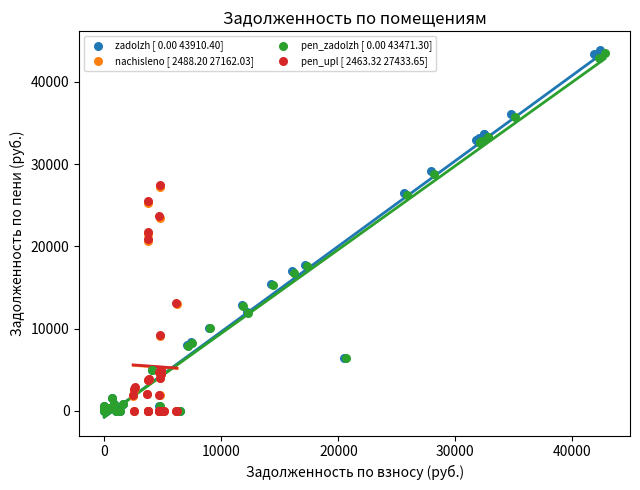

What are all the series names shown in the legend?

zadolzh [ 0.00 43910.40], nachisleno [ 2488.20 27162.03], pen_zadolzh [ 0.00 43471.30], pen_upl [ 2463.32 27433.65]